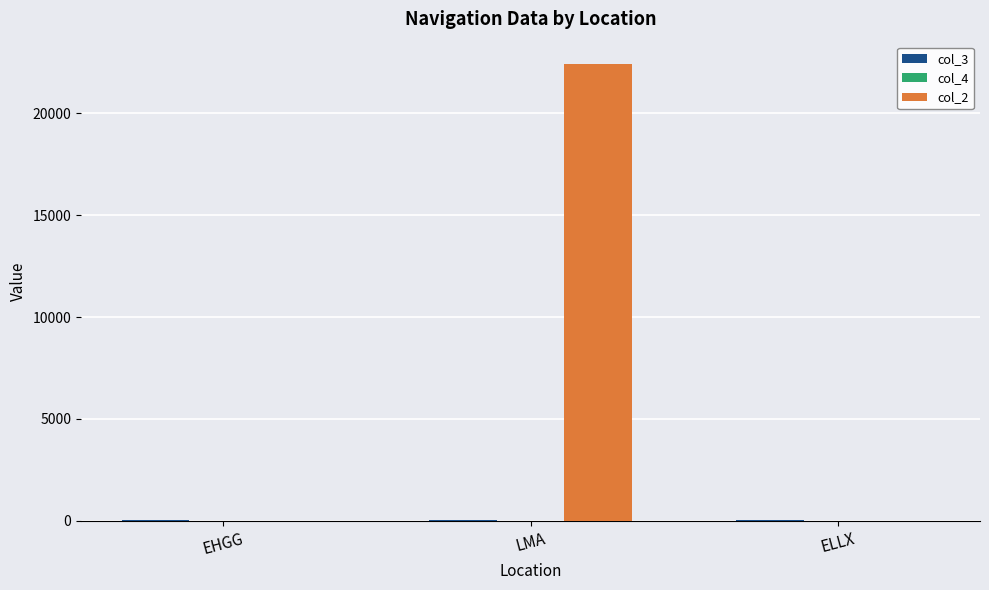

How many series are shown in this chart?

3